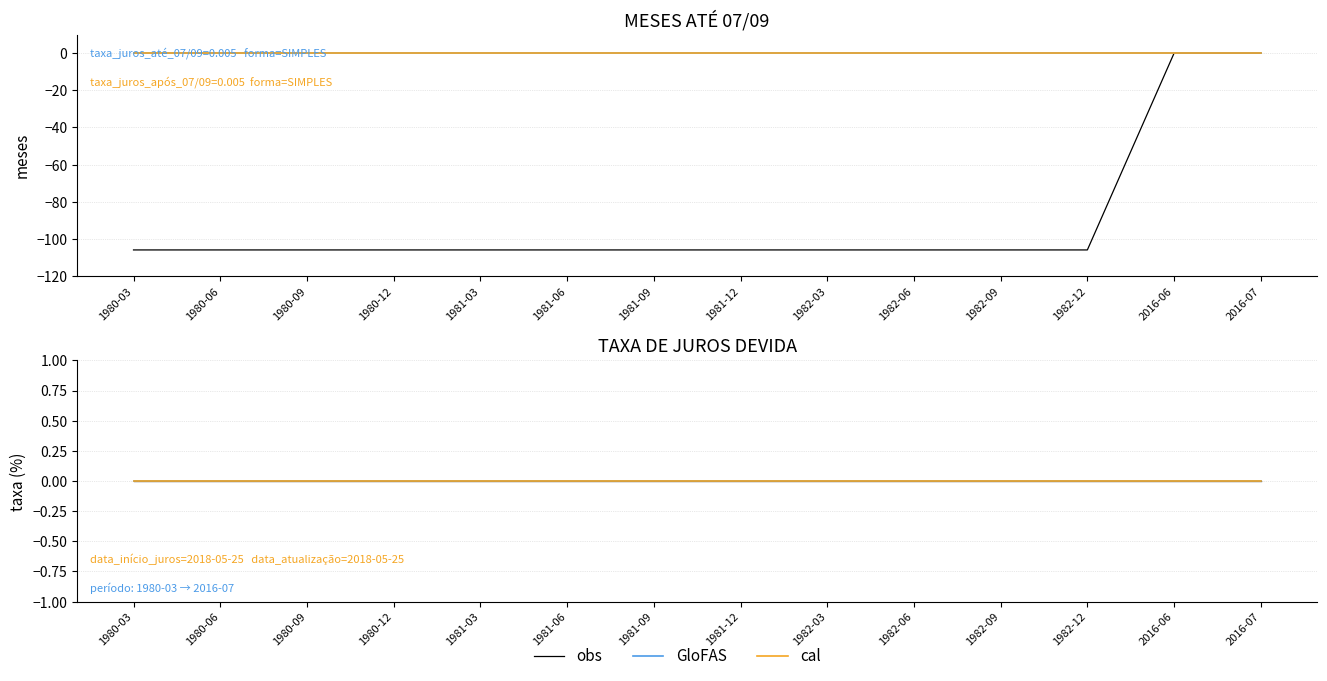

How many lines are shown in the chart?

5